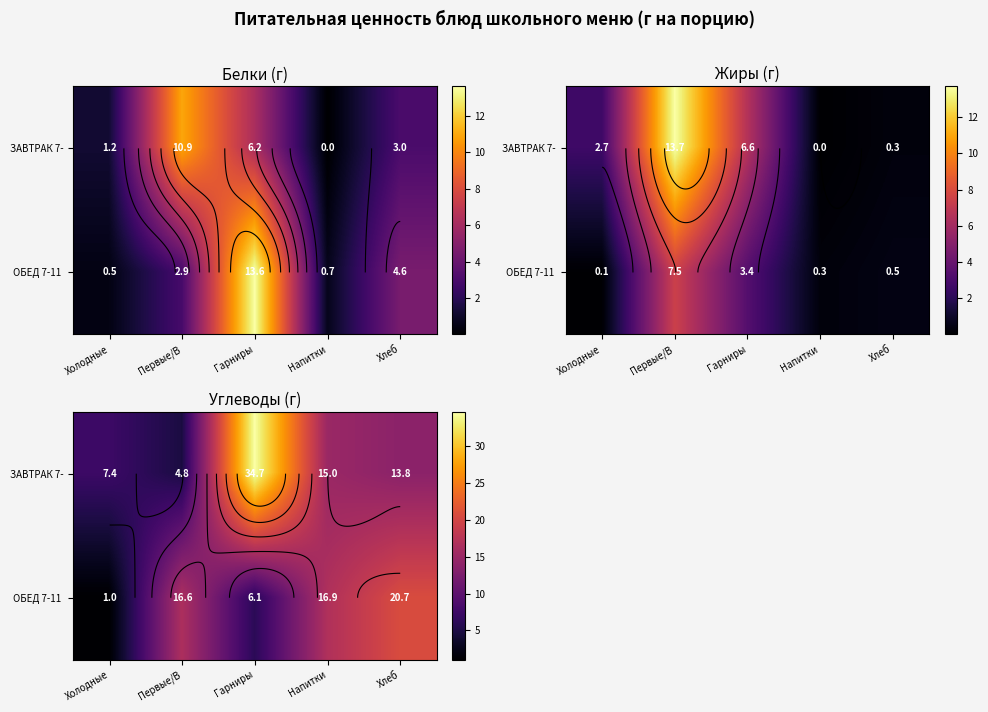

True or false: ЗАВТРАК 7- has a value of 4.8 at Первые/В.

True